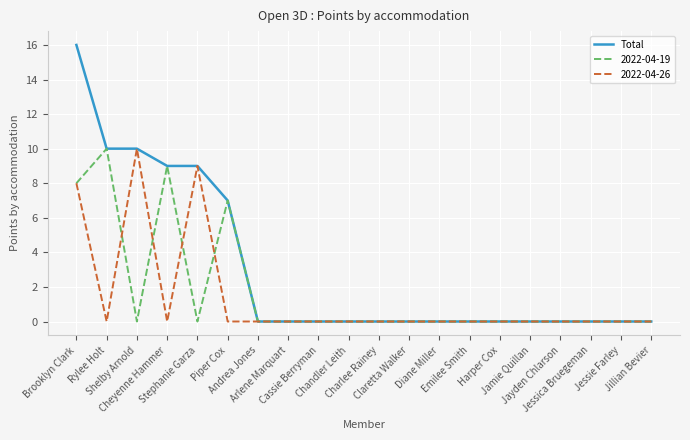

Which series has the largest total across all categories?

Total